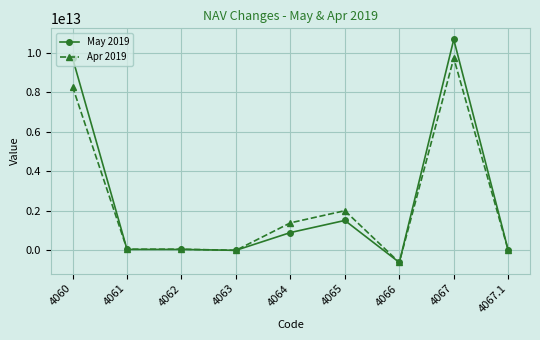

What position from the left is 4066?

7